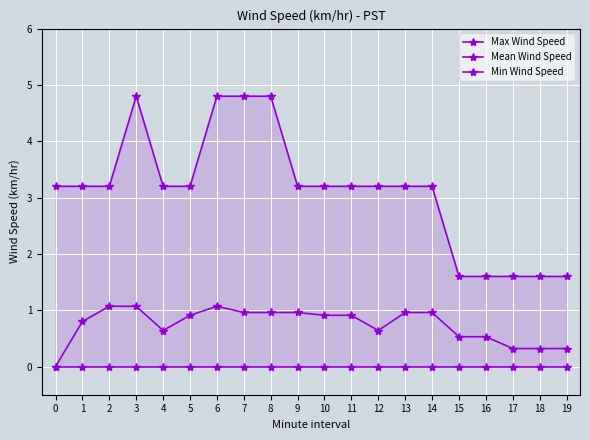

How many data points does each series have?

20